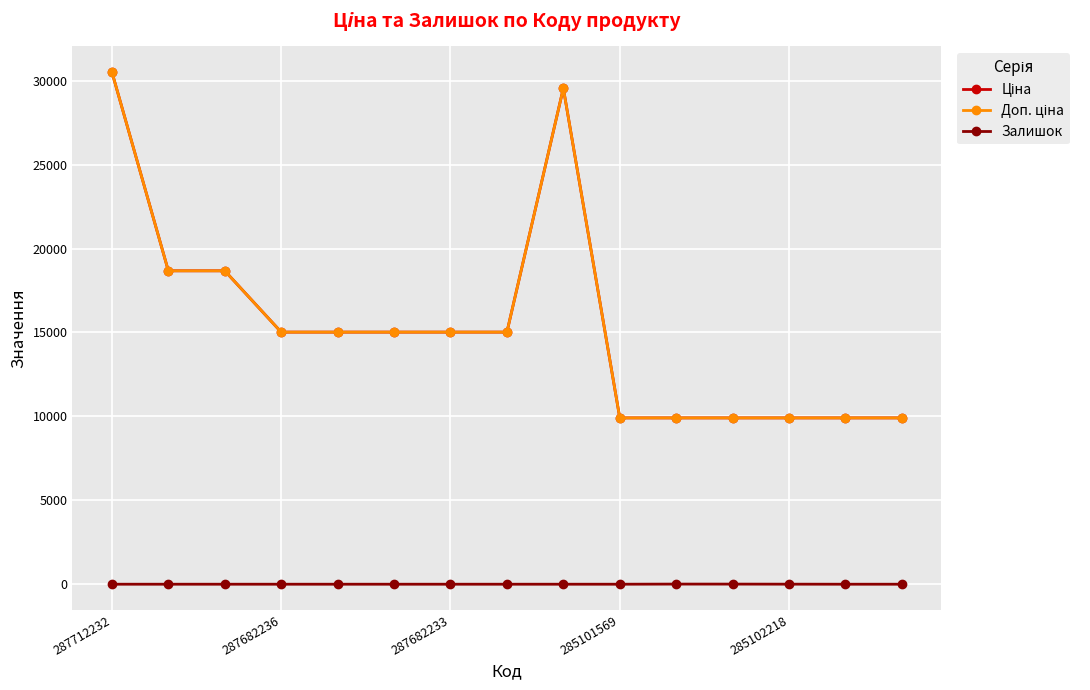

Is this an area chart (filled region under the line)?

No